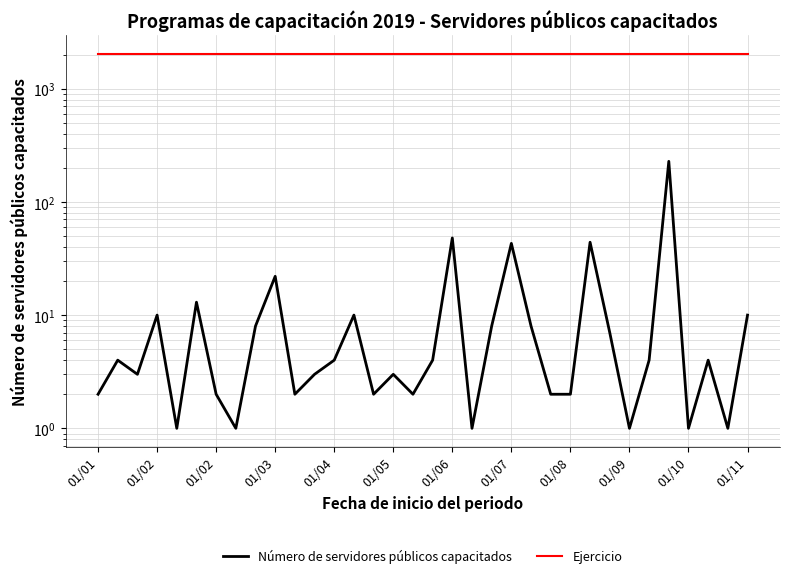

Read the Número de servidores públicos capacitados value at 13, to the nearest 5.

10